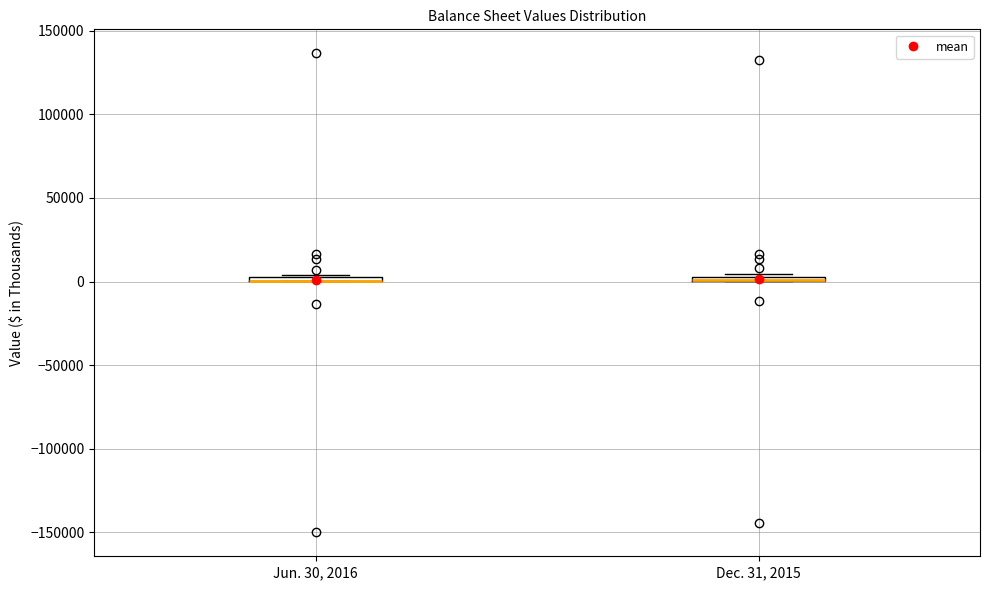

Where is the upper edge of the box for Dec. 31, 2015 on the y-axis? The values are not printed on the chart, so give them approximately, as read against the axis.

5000